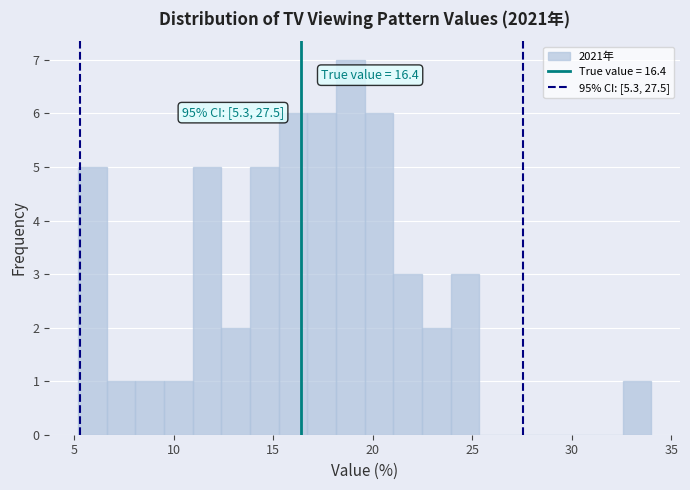

Around what value on the x-axis is the tallest bar? Give the approximate position of its centre, as read against the axis.

19.0